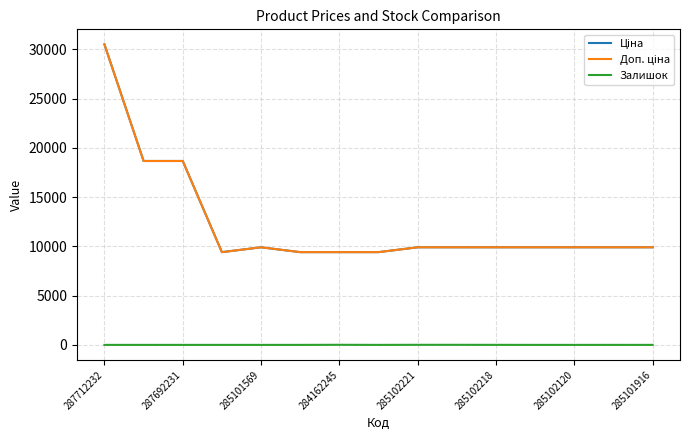

Which series has the largest total across all categories?

Ціна